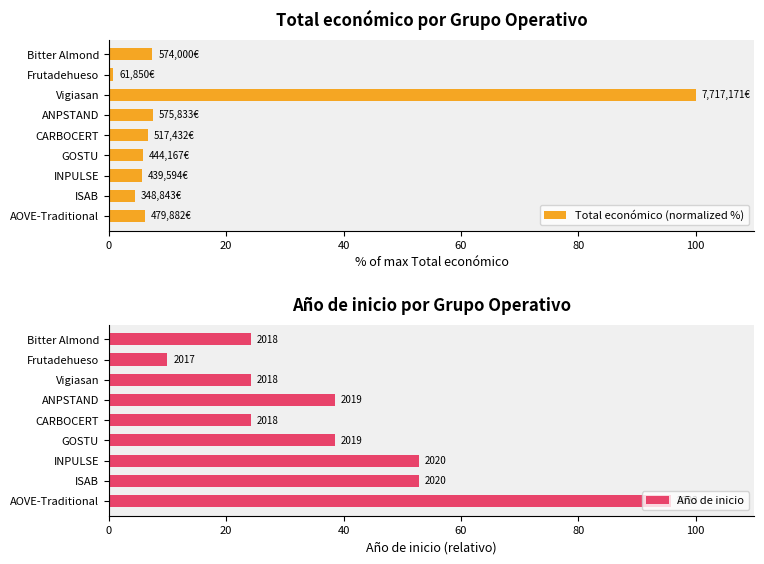

Which category has the highest value in the Total económico (normalized %) series?

Vigiasan